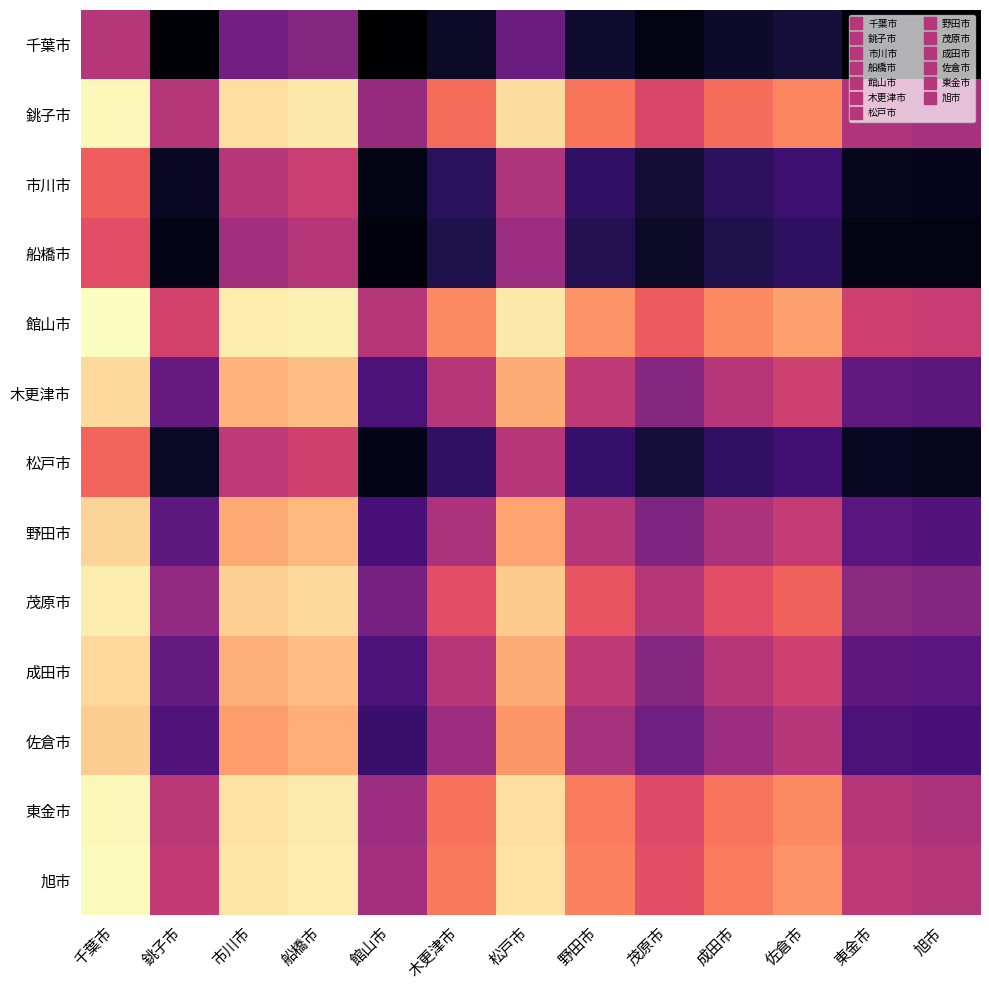

Reading left to right, extract all data points from this chart.

千葉市: 千葉市=0.5	銚子市=0.9	市川市=0.6	船橋市=0.6	館山市=1.0	木更津市=0.9	松戸市=0.7	野田市=0.9	茂原市=0.9	成田市=0.9	佐倉市=0.9	東金市=0.9	旭市=0.9
銚子市: 千葉市=0.1	銚子市=0.5	市川市=0.1	船橋市=0.1	館山市=0.6	木更津市=0.3	松戸市=0.1	野田市=0.3	茂原市=0.4	成田市=0.3	佐倉市=0.3	東金市=0.5	旭市=0.5
市川市: 千葉市=0.4	銚子市=0.9	市川市=0.5	船橋市=0.5	館山市=0.9	木更津市=0.8	松戸市=0.5	野田市=0.8	茂原市=0.9	成田市=0.8	佐倉市=0.8	東金市=0.9	旭市=0.9
船橋市: 千葉市=0.4	銚子市=0.9	市川市=0.5	船橋市=0.5	館山市=0.9	木更津市=0.8	松戸市=0.6	野田市=0.8	茂原市=0.9	成田市=0.8	佐倉市=0.8	東金市=0.9	旭市=0.9
館山市: 千葉市=0.0	銚子市=0.4	市川市=0.1	船橋市=0.1	館山市=0.5	木更津市=0.3	松戸市=0.1	野田市=0.3	茂原市=0.4	成田市=0.3	佐倉市=0.2	東金市=0.4	旭市=0.5
木更津市: 千葉市=0.1	銚子市=0.7	市川市=0.2	船橋市=0.2	館山市=0.7	木更津市=0.5	松戸市=0.2	野田市=0.5	茂原市=0.6	成田市=0.5	佐倉市=0.4	東金市=0.7	旭市=0.7
松戸市: 千葉市=0.3	銚子市=0.9	市川市=0.5	船橋市=0.4	館山市=0.9	木更津市=0.8	松戸市=0.5	野田市=0.8	茂原市=0.9	成田市=0.8	佐倉市=0.8	東金市=0.9	旭市=0.9
野田市: 千葉市=0.1	銚子市=0.7	市川市=0.2	船橋市=0.2	館山市=0.7	木更津市=0.5	松戸市=0.2	野田市=0.5	茂原市=0.6	成田市=0.5	佐倉市=0.5	東金市=0.7	旭市=0.7
茂原市: 千葉市=0.1	銚子市=0.6	市川市=0.1	船橋市=0.1	館山市=0.6	木更津市=0.4	松戸市=0.1	野田市=0.4	茂原市=0.5	成田市=0.4	佐倉市=0.3	東金市=0.6	旭市=0.6
成田市: 千葉市=0.1	銚子市=0.7	市川市=0.2	船橋市=0.2	館山市=0.7	木更津市=0.5	松戸市=0.2	野田市=0.5	茂原市=0.6	成田市=0.5	佐倉市=0.4	東金市=0.7	旭市=0.7
佐倉市: 千葉市=0.1	銚子市=0.7	市川市=0.2	船橋市=0.2	館山市=0.8	木更津市=0.6	松戸市=0.2	野田市=0.5	茂原市=0.7	成田市=0.6	佐倉市=0.5	東金市=0.7	旭市=0.7
東金市: 千葉市=0.1	銚子市=0.5	市川市=0.1	船橋市=0.1	館山市=0.6	木更津市=0.3	松戸市=0.1	野田市=0.3	茂原市=0.4	成田市=0.3	佐倉市=0.3	東金市=0.5	旭市=0.5
旭市: 千葉市=0.1	銚子市=0.5	市川市=0.1	船橋市=0.1	館山市=0.5	木更津市=0.3	松戸市=0.1	野田市=0.3	茂原市=0.4	成田市=0.3	佐倉市=0.3	東金市=0.5	旭市=0.5